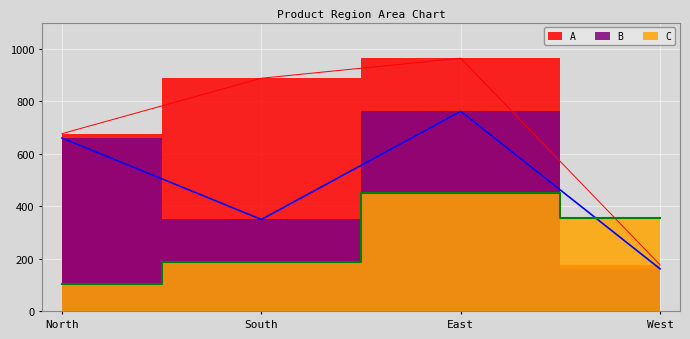

True or false: B and C cross at least once.

True